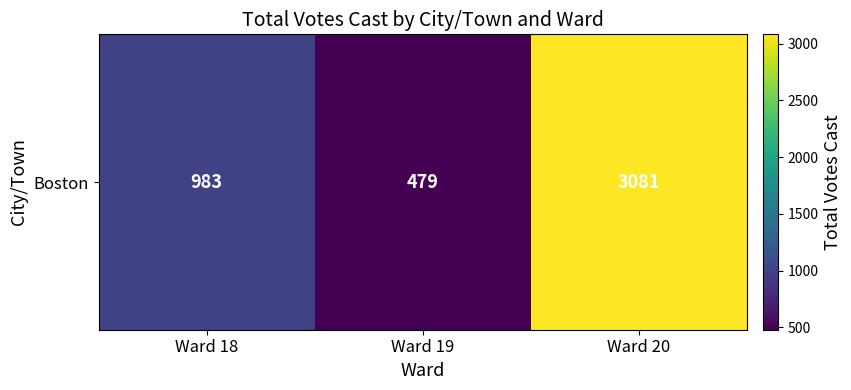

What is the greatest value displayed?

3081